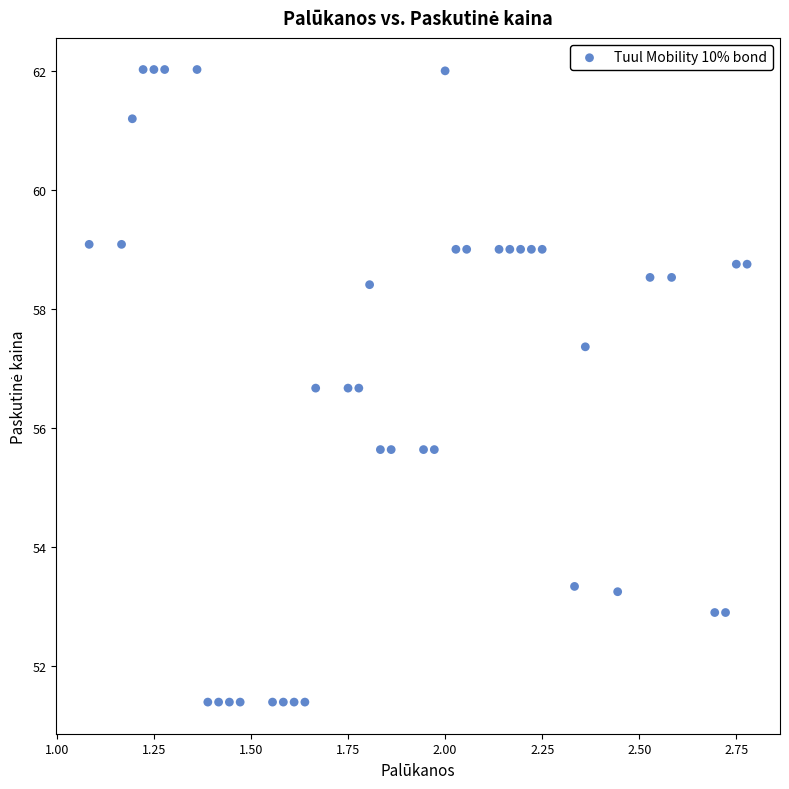

What is the range of X values (max minus min)?

1.7